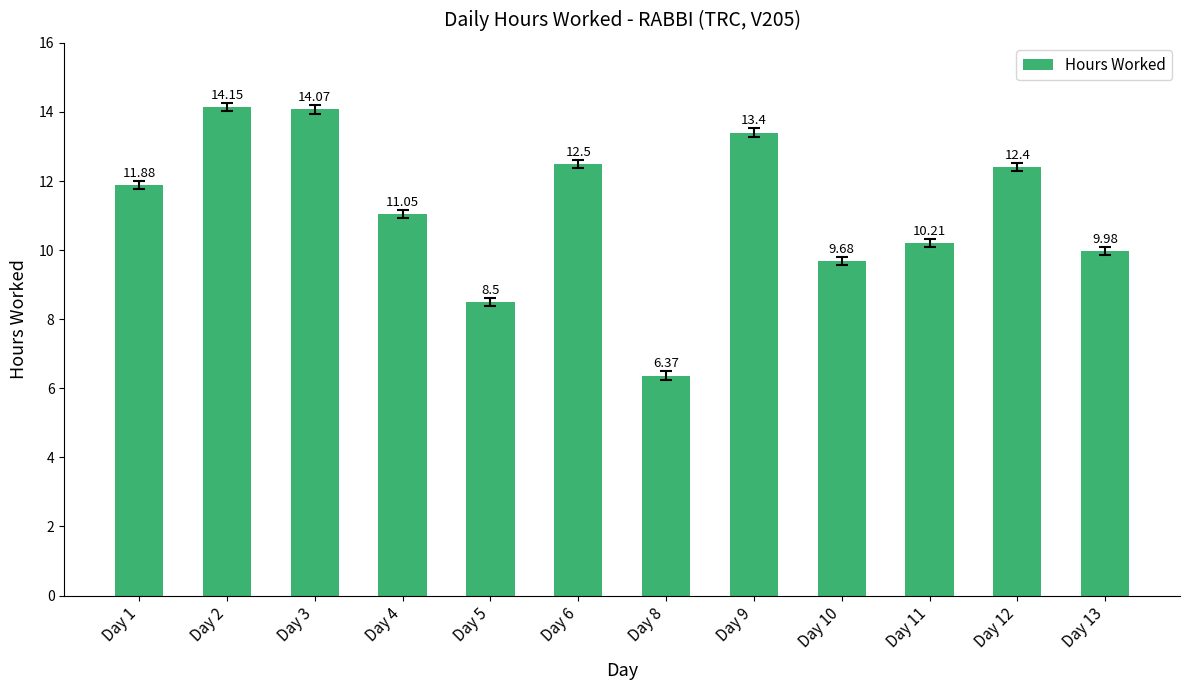

Are the bars grouped side by side (vs. stacked)?

No